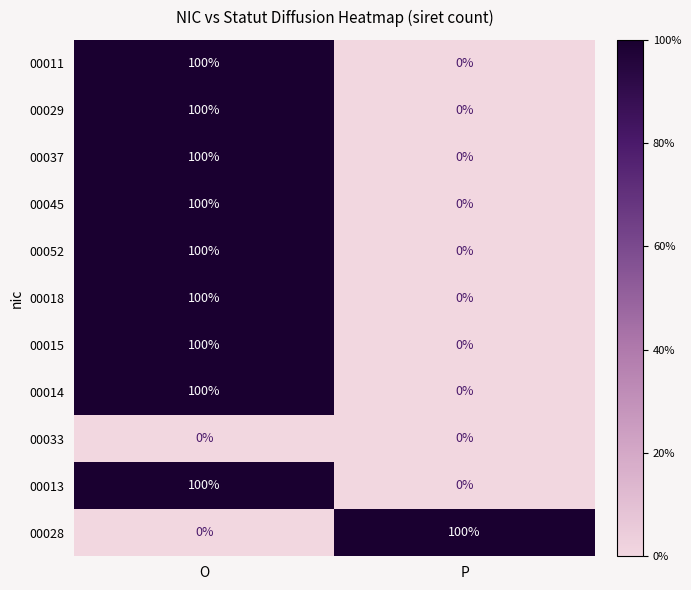

What is the difference between the highest and lowest values at O?

100